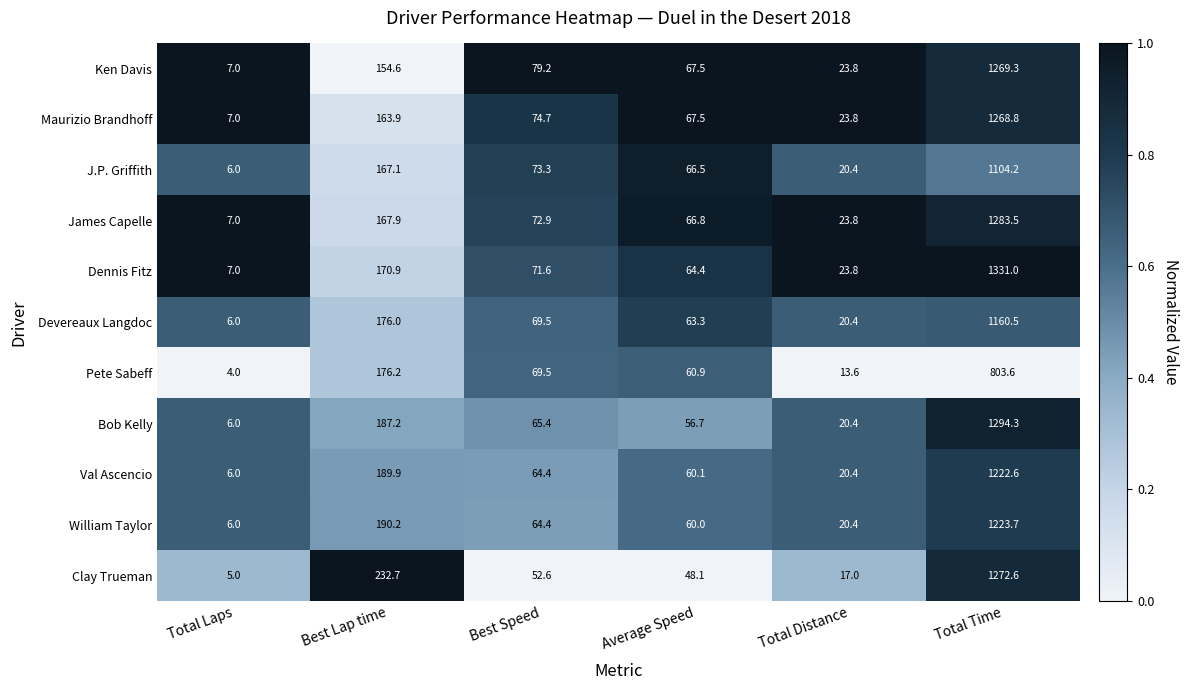

Is the value of Devereaux Langdoc at Best Speed greater than the value of J.P. Griffith at Best Lap time?

No